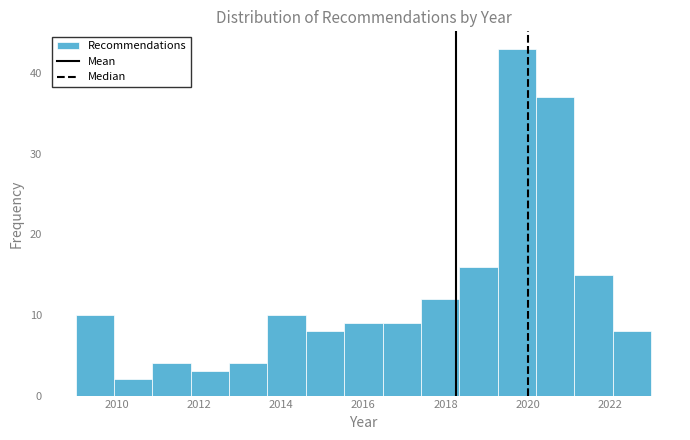

Over which range of the x-axis is the bar tallest?

2019.2 to 2020.2